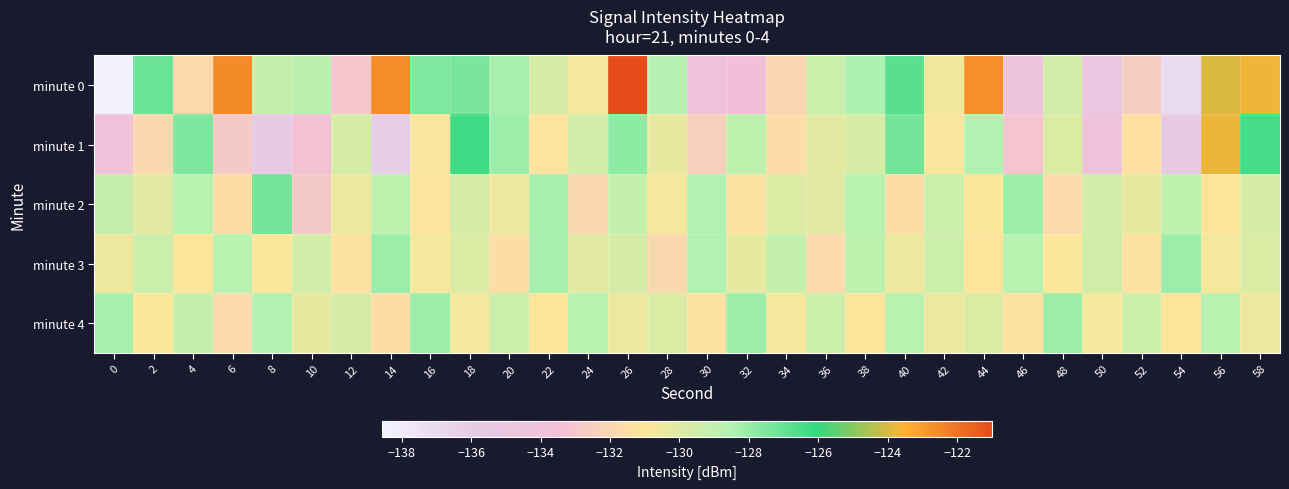

Reading right to left, list all the values displayed in this chart.

minute 0: 58=-123.7	56=-124.0	54=-136.9	52=-132.6	50=-135.0	48=-129.5	46=-134.2	44=-122.7	42=-130.6	40=-126.8	38=-128.4	36=-129.3	34=-132.1	32=-133.7	30=-134.1	28=-128.7	26=-121.0	24=-130.7	22=-129.7	20=-128.3	18=-127.4	16=-127.6	14=-122.6	12=-133.1	10=-128.8	8=-129.2	6=-122.5	4=-131.8	2=-127.1	0=-138.6
minute 1: 58=-126.4	56=-123.8	54=-135.5	52=-131.4	50=-134.1	48=-129.9	46=-133.2	44=-128.5	42=-130.8	40=-127.3	38=-129.7	36=-130.1	34=-131.6	32=-128.9	30=-132.4	28=-130.3	26=-127.8	24=-129.5	22=-131.2	20=-128.1	18=-126.3	16=-130.7	14=-136.2	12=-129.7	10=-133.4	8=-135.7	6=-132.8	4=-127.5	2=-131.9	0=-133.8
minute 2: 58=-129.7	56=-131.1	54=-128.9	52=-130.3	50=-129.5	48=-131.7	46=-128.1	44=-130.9	42=-129.3	40=-131.5	38=-128.7	36=-130.1	34=-129.9	32=-131.3	30=-128.5	28=-130.7	26=-129.1	24=-131.9	22=-128.3	20=-130.5	18=-129.7	16=-131.2	14=-128.9	12=-130.4	10=-132.8	8=-127.3	6=-131.5	4=-128.7	2=-130.1	0=-129.2
minute 3: 58=-129.9	56=-130.7	54=-128.1	52=-131.3	50=-129.5	48=-130.9	46=-128.7	44=-131.1	42=-129.3	40=-130.5	38=-128.9	36=-131.7	34=-129.1	32=-130.3	30=-128.5	28=-131.9	26=-129.7	24=-130.1	22=-128.3	20=-131.5	18=-129.9	16=-130.7	14=-128.1	12=-131.3	10=-129.5	8=-130.9	6=-128.7	4=-131.1	2=-129.3	0=-130.5
minute 4: 58=-130.5	56=-128.7	54=-131.1	52=-129.3	50=-130.7	48=-128.1	46=-131.3	44=-129.9	42=-130.5	40=-128.7	38=-131.1	36=-129.3	34=-130.7	32=-128.1	30=-131.3	28=-129.9	26=-130.5	24=-128.7	22=-131.1	20=-129.3	18=-130.7	16=-128.1	14=-131.5	12=-129.7	10=-130.3	8=-128.5	6=-131.7	4=-129.1	2=-130.9	0=-128.3